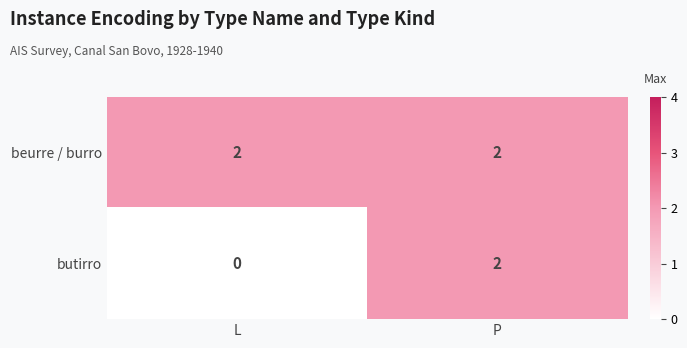

List the series in order of their overall mean, lowest first.

butirro, beurre / burro